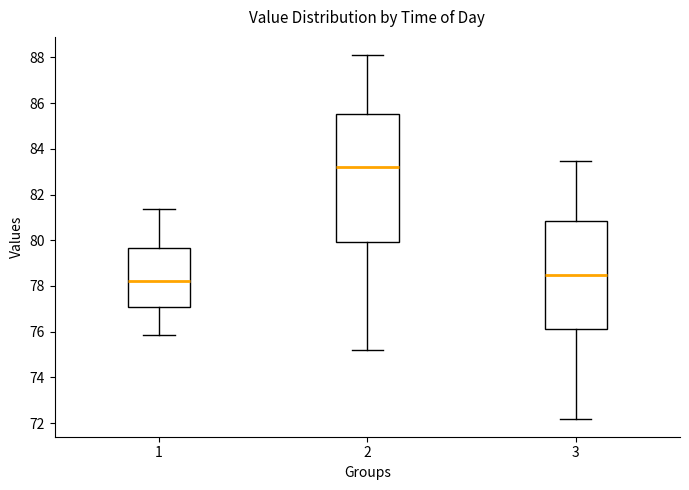

Which box is the tallest, from its lower edge to its upper edge?

2